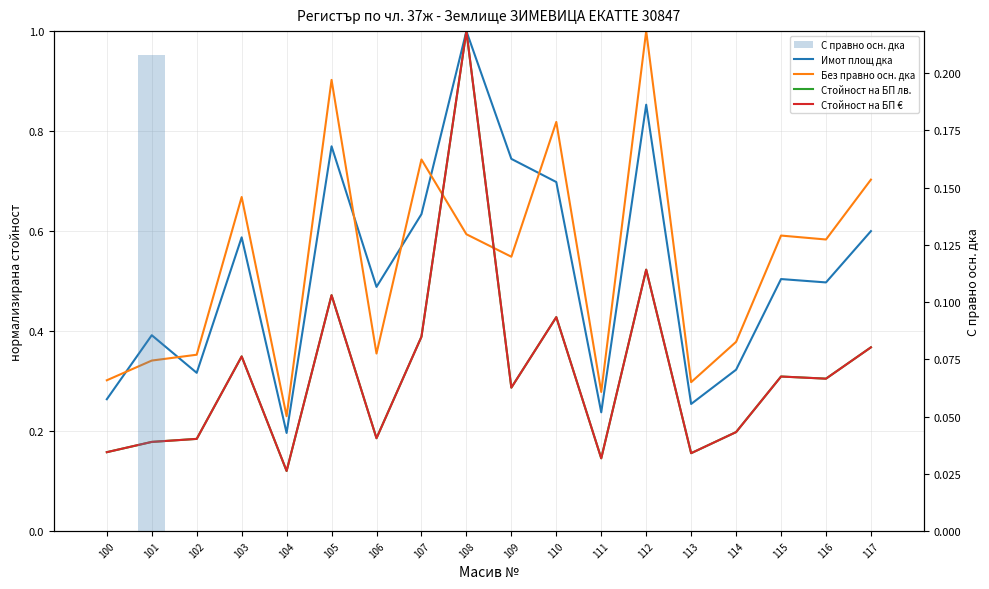

What are all the series names shown in the legend?

Имот площ дка, Без правно осн. дка, Стойност на БП лв., Стойност на БП €, С правно осн. дка